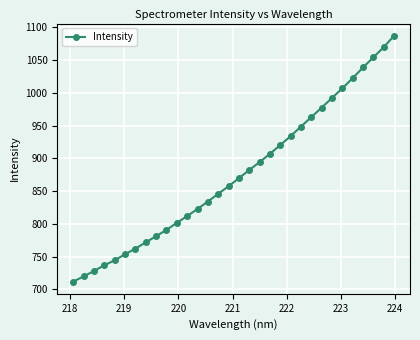

What is the sum of all values?

28039.4